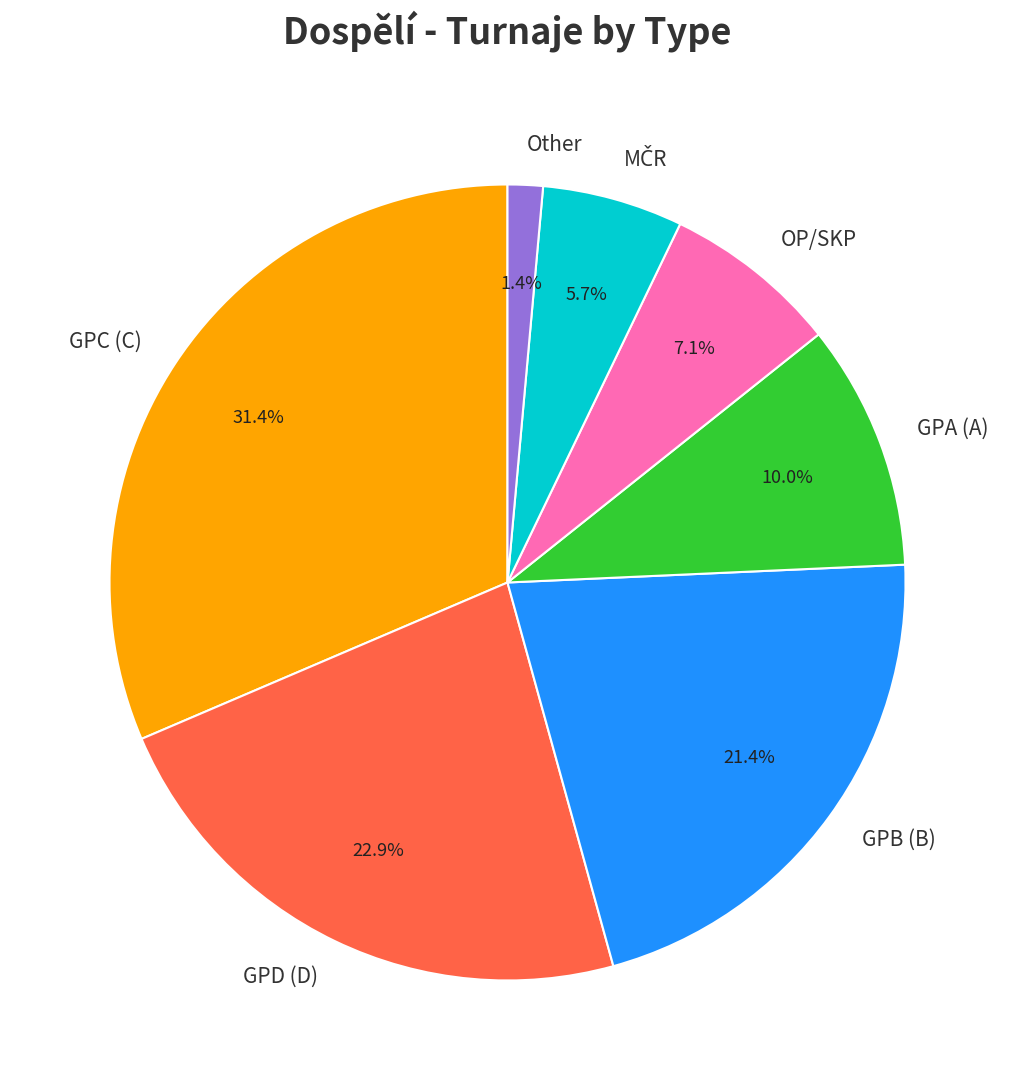

Which slice is the largest?

GPC (C)